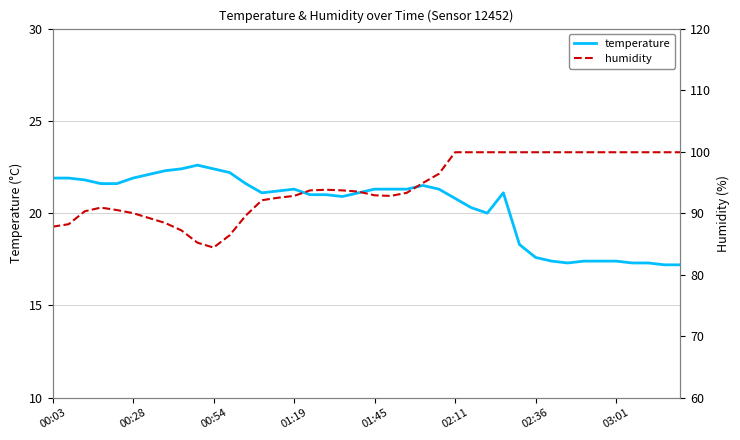

Between 02:11 and 9, which series saw the biggest shift?

humidity